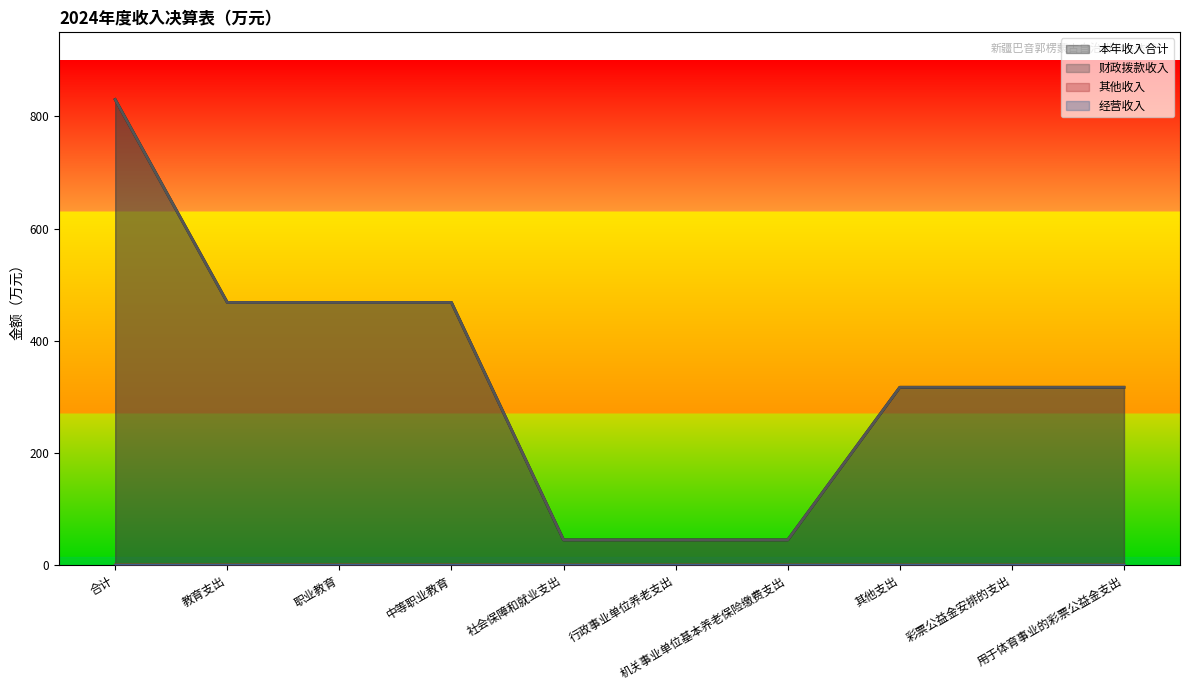

Does the chart have visible grid lines?

No